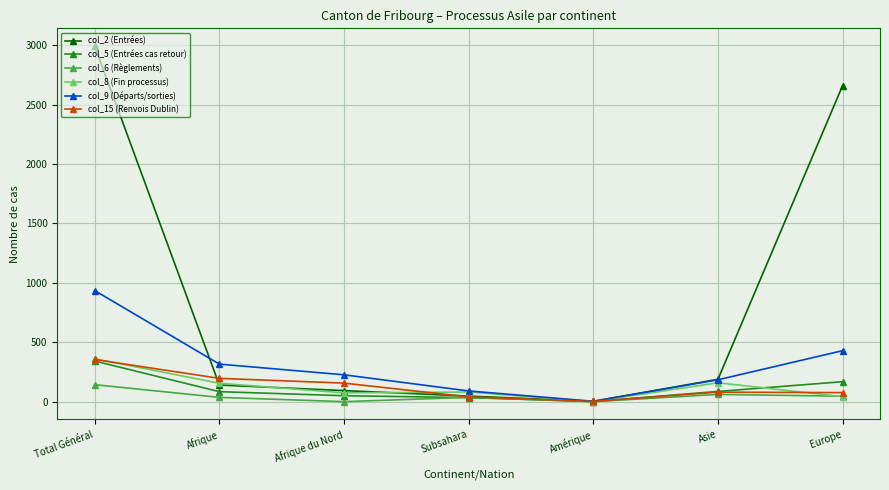

Which series has the widest spread of values?

col_2 (Entrées)